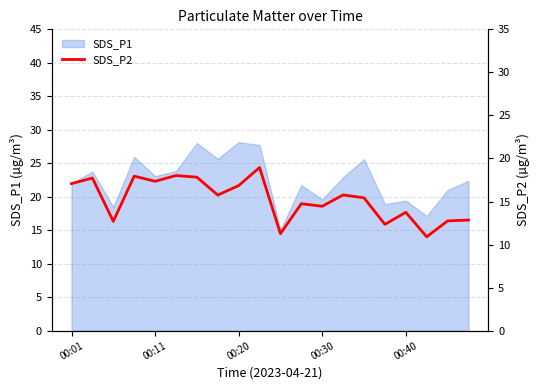

How many lines are shown in the chart?

1